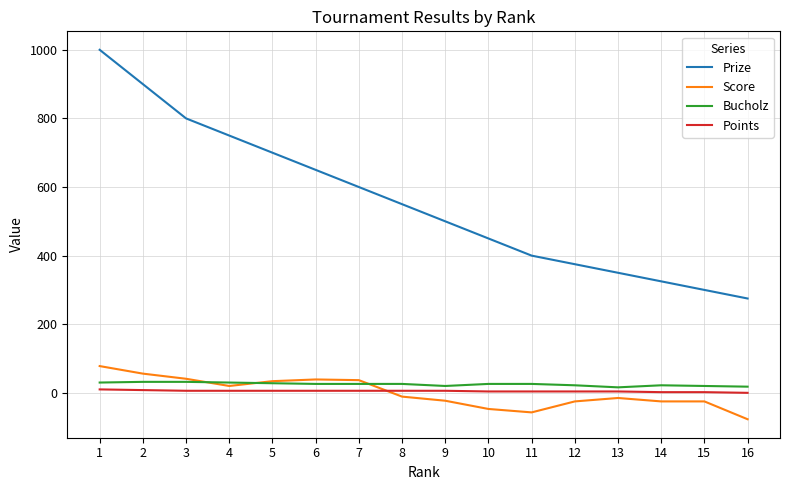

Does the chart display data point markers on the line(s)?

No